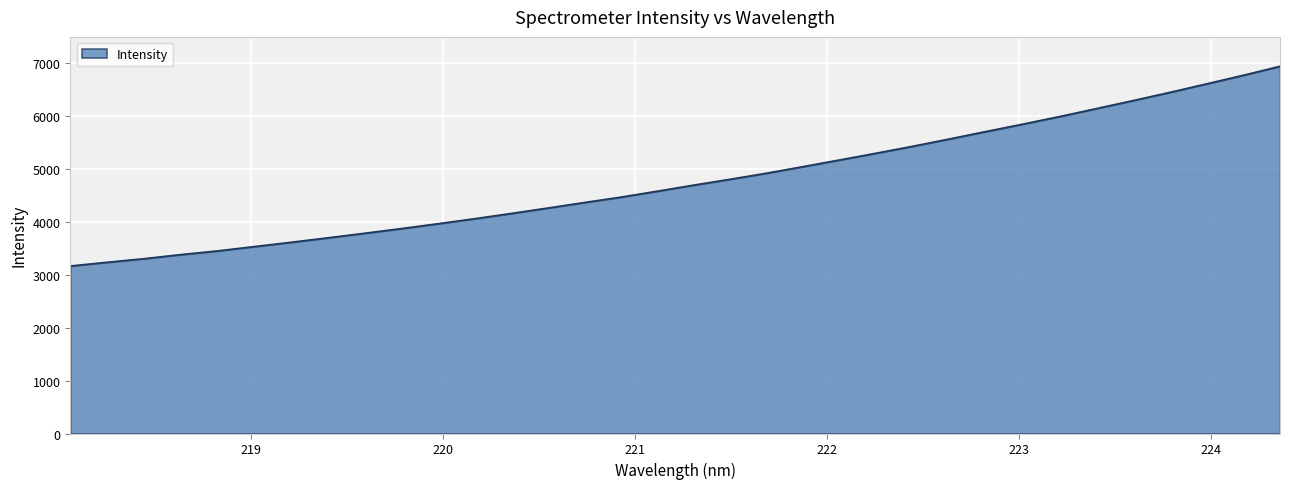

What is the minimum value shown in the chart?

3166.1